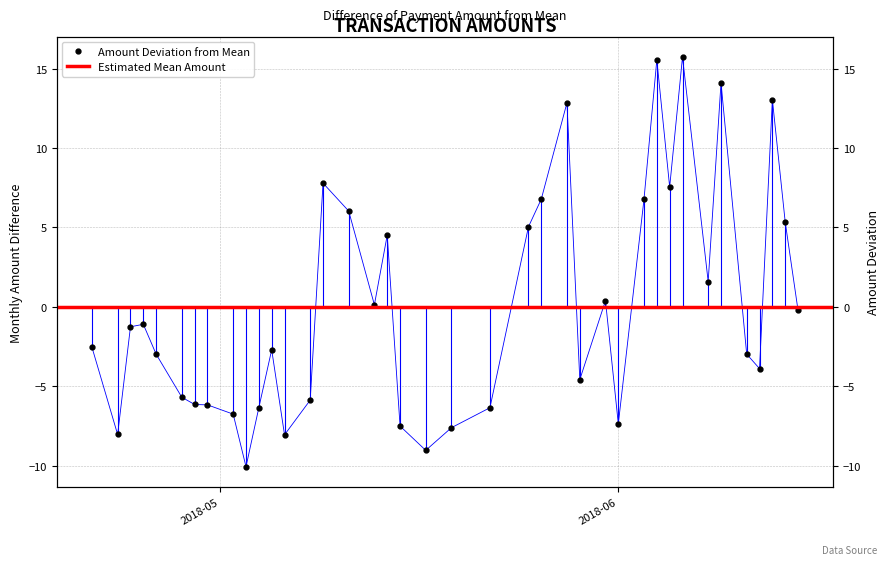

Count the number of values greater than -2.

19